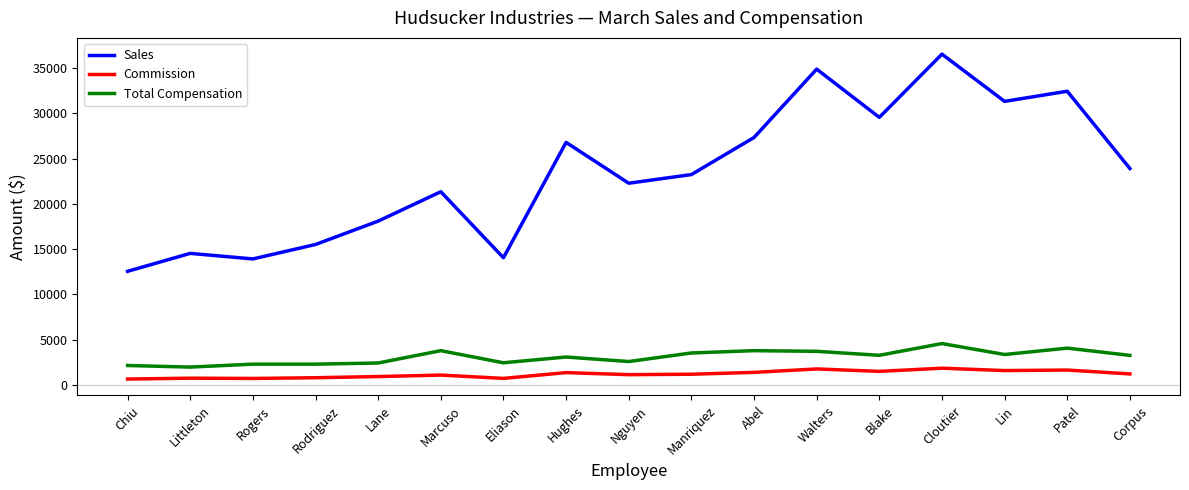

What is the minimum value for Commission?

627.1